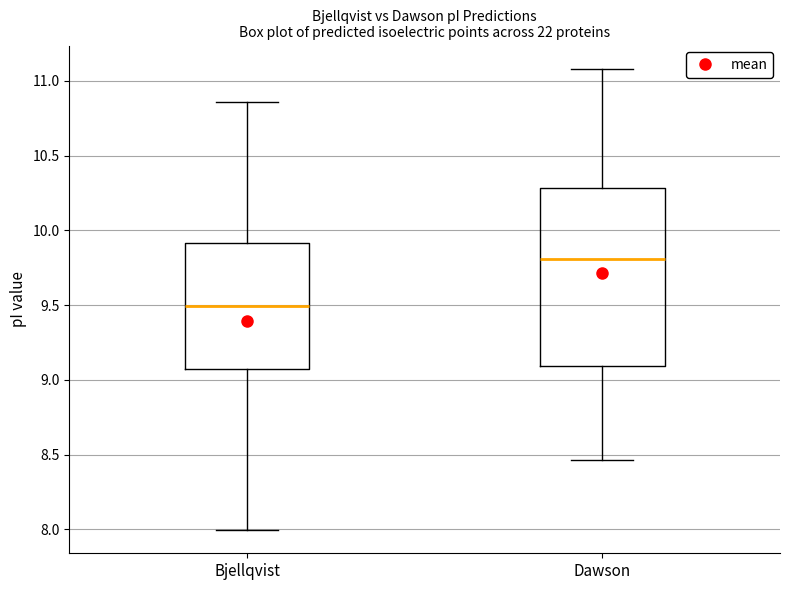

Which box's median line is the lowest?

Bjellqvist